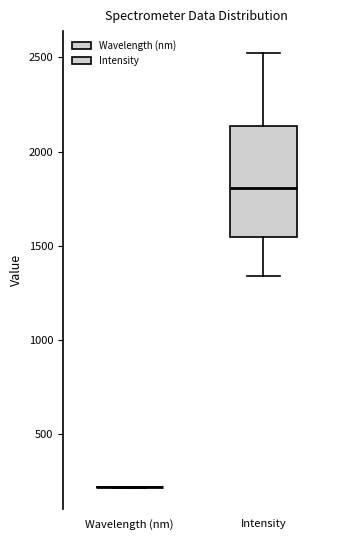

Reading left to right, read every box against the y-axis: the position of its median line, the range the box covers, and the ends of its whiskers. The values are not printed on the chart, so give them approximately, as read against the axis.

Wavelength (nm): box collapsed to a line at 200, whiskers 200 to 200
Intensity: median 1800, box 1550 to 2150, whiskers 1350 to 2500